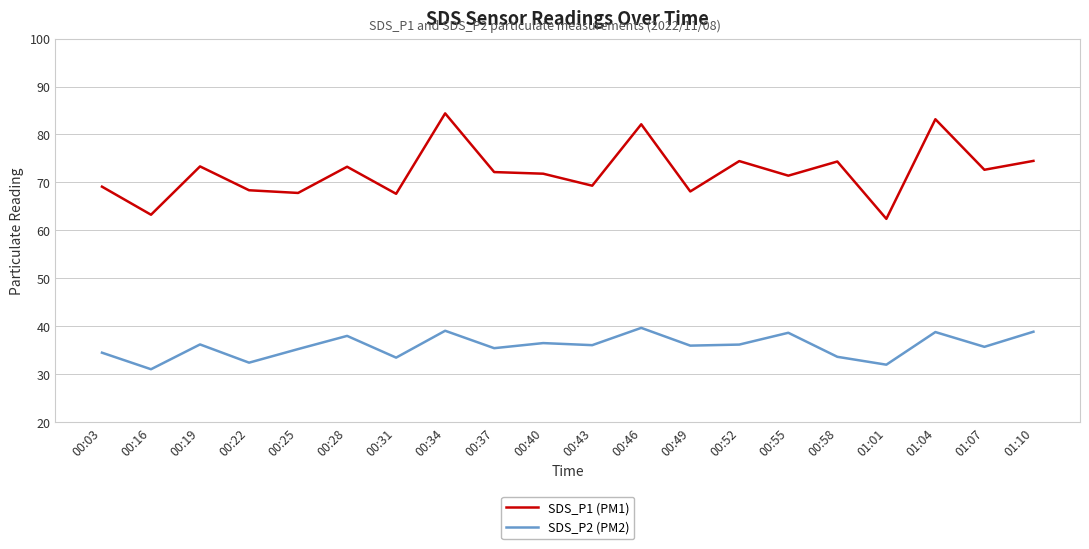

What is the difference between the maximum and second lowest values in the SDS_P1 (PM1) series?

21.1